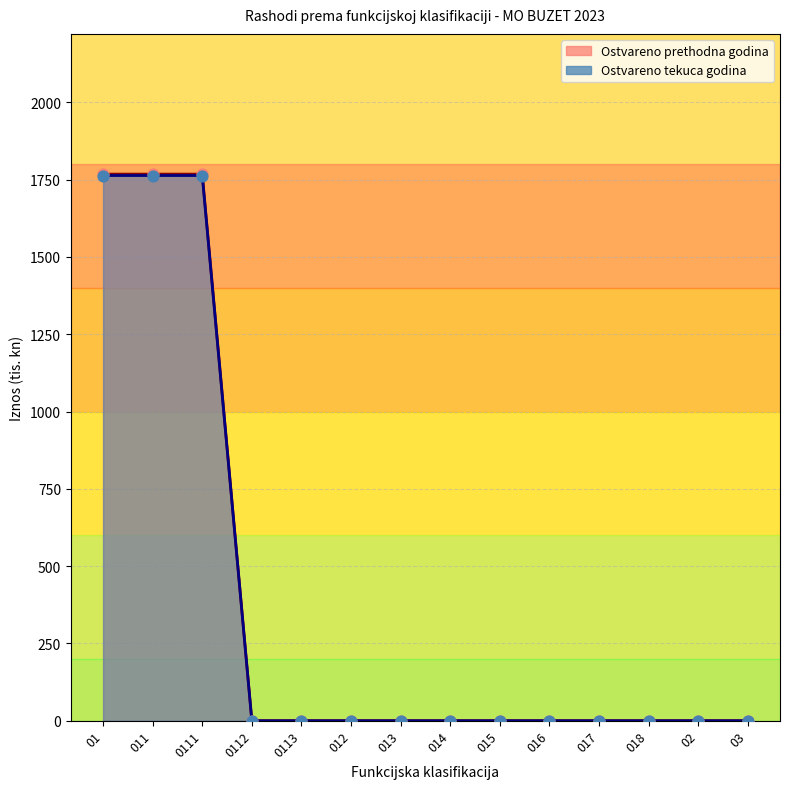

Is the value of Ostvareno tekuca godina at 11 greater than the value of Ostvareno prethodna godina at 01?

No